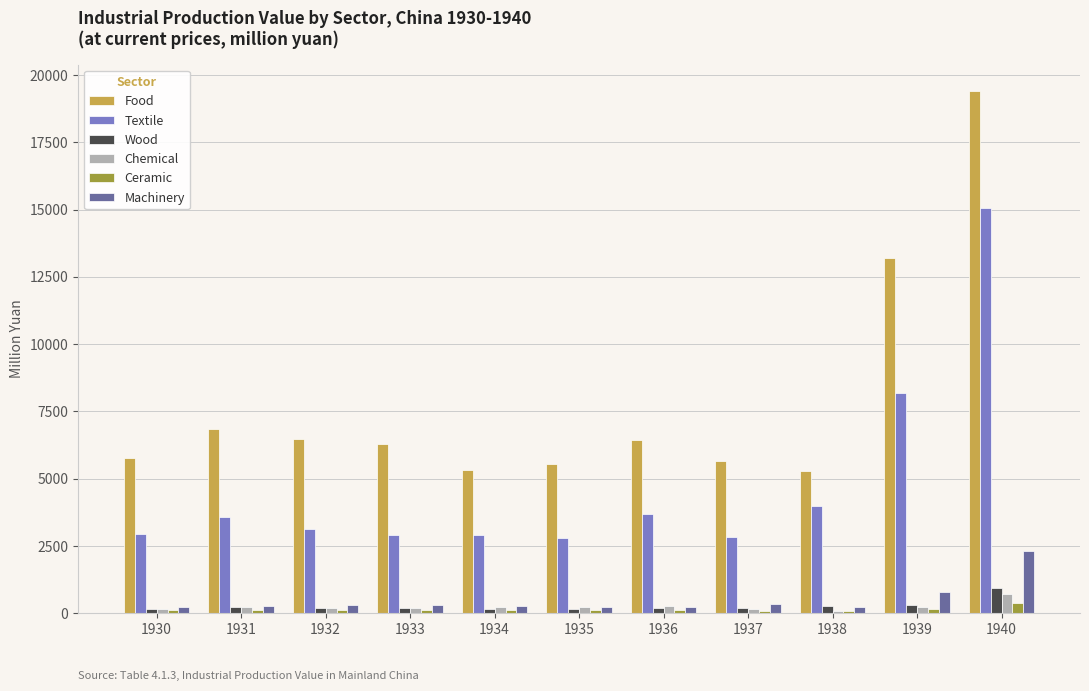

Which series has the largest range (max minus min)?

Food